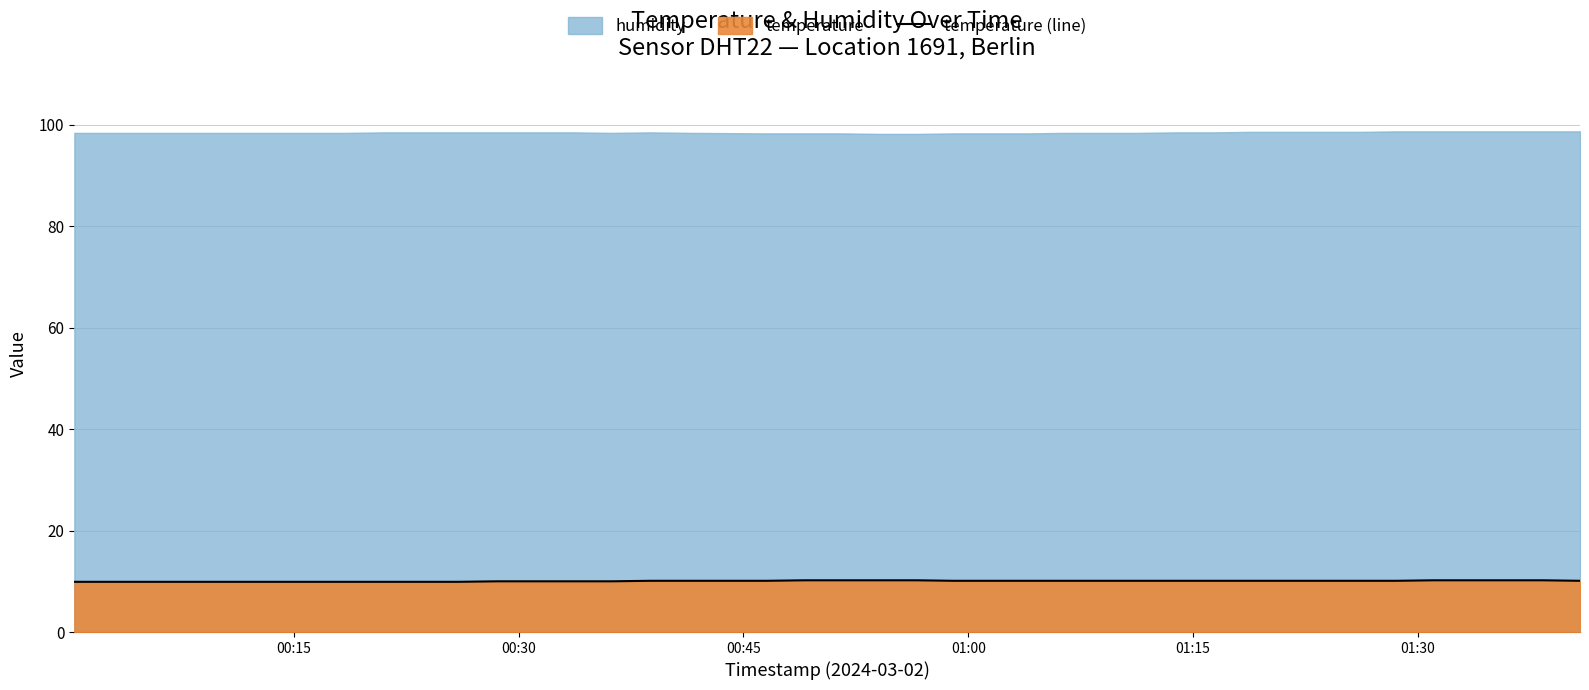

True or false: there are more than 1 points higher than both neighbors.

False